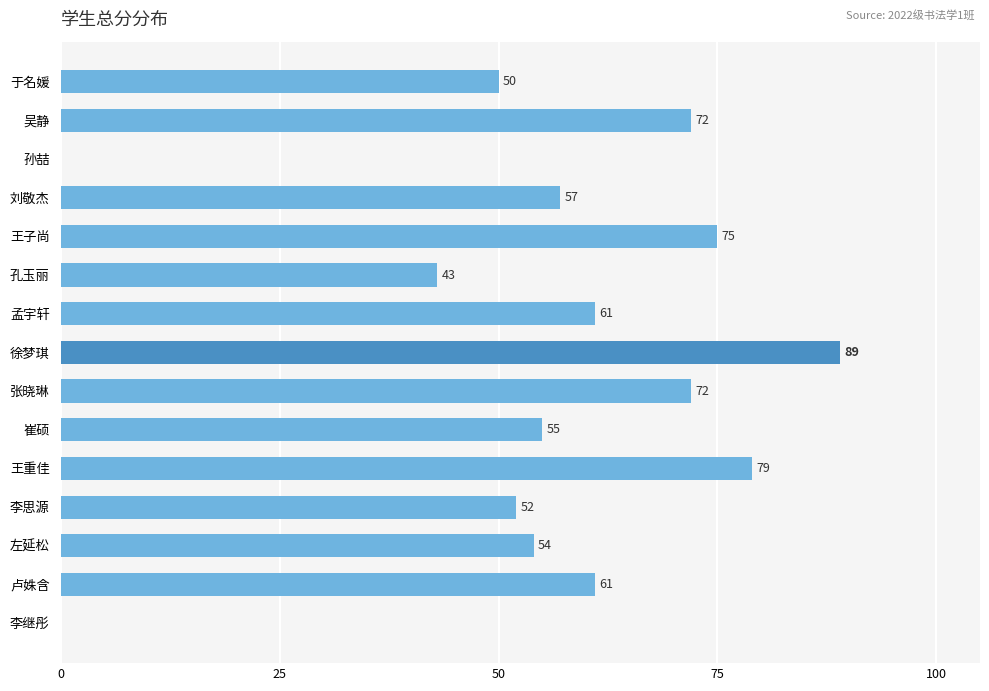

True or false: the data shows -57 at 李继彤.

False